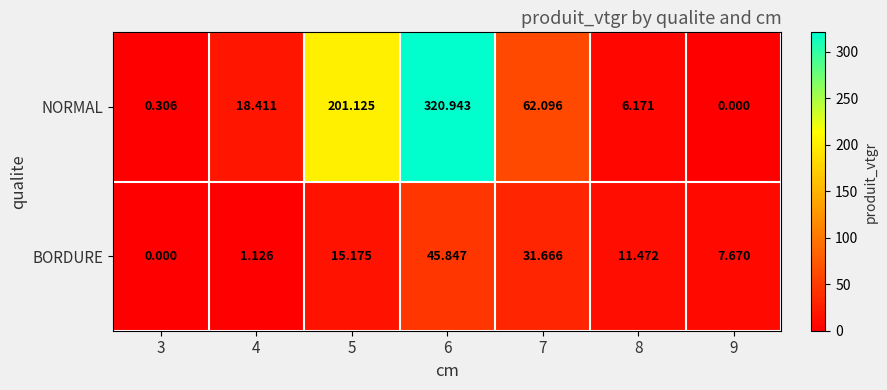

What is the total value across all series at 8?

17.6